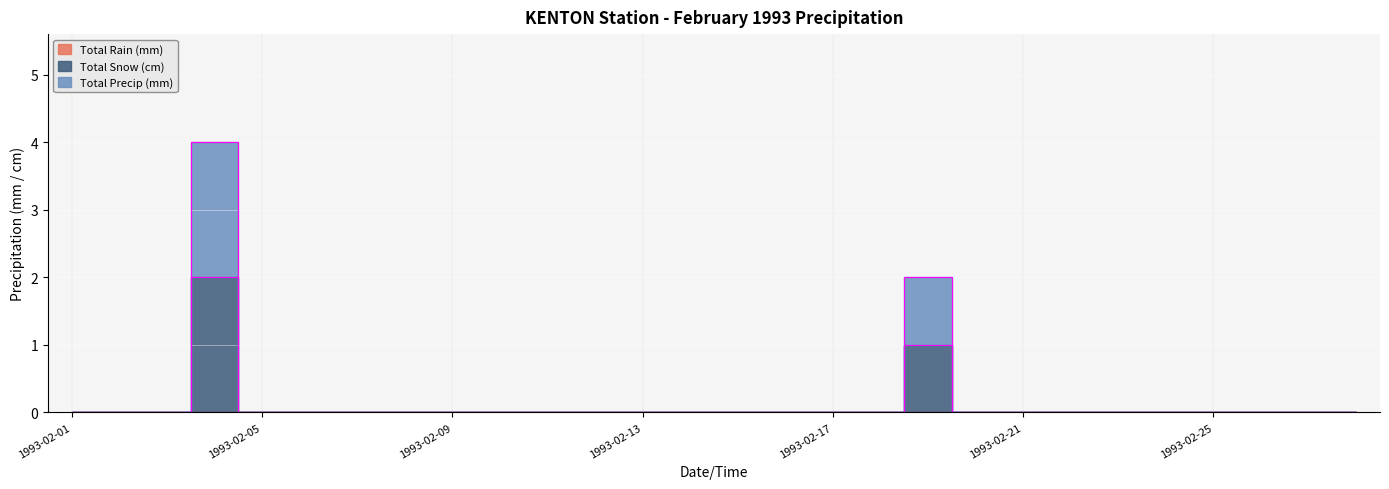

True or false: Total Snow (cm) has a value of 0 at 1993-02-11.

True